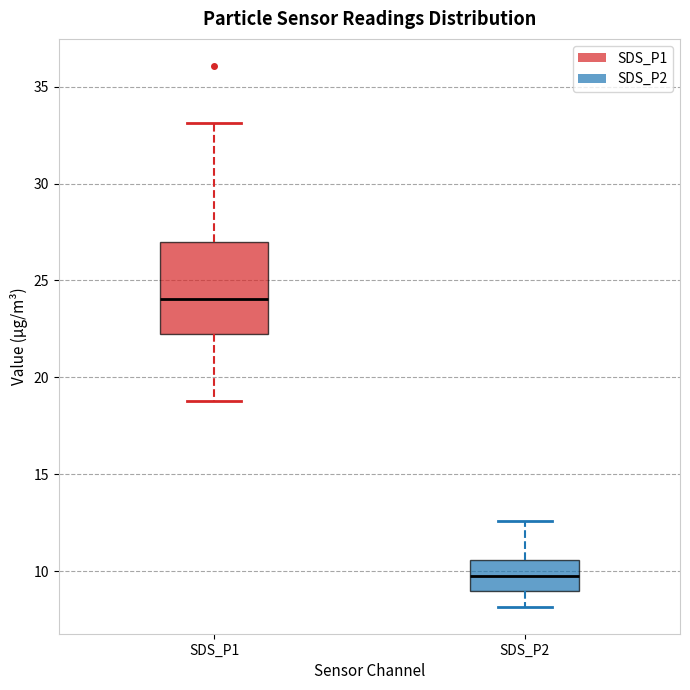

Reading left to right, transcribe this box plot: for each box, give where its median line is, the range the box spans, and where its two whiskers end, as read against the y-axis. The values are not printed on the chart, so give them approximately, as read against the axis.

SDS_P1: median 24.0, box 22.5 to 27.0, whiskers 19.0 to 33.0
SDS_P2: median 10.0, box 9.0 to 10.5, whiskers 8.0 to 12.5